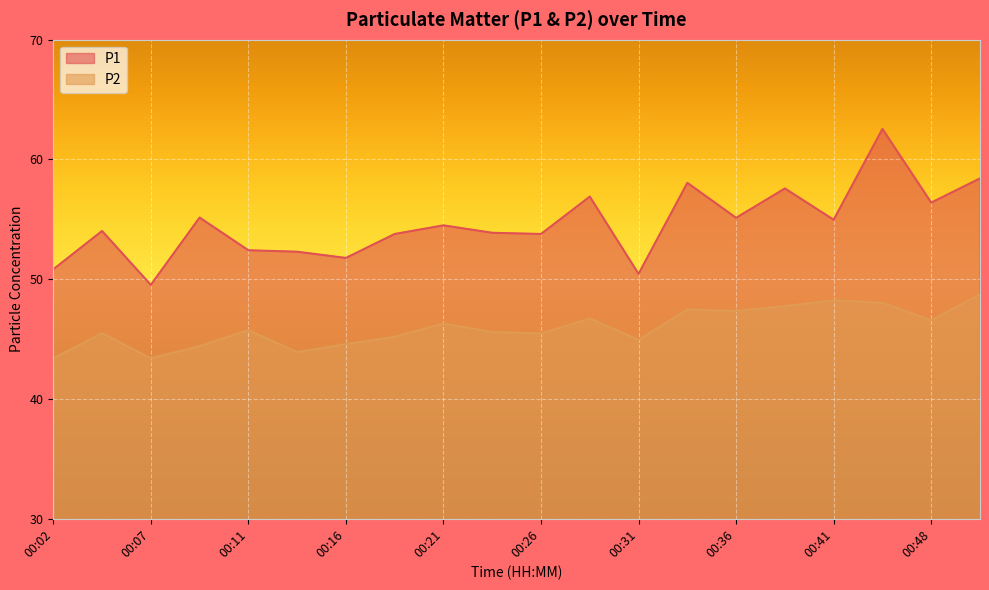

How many values in the P1 series exceed 54?

11